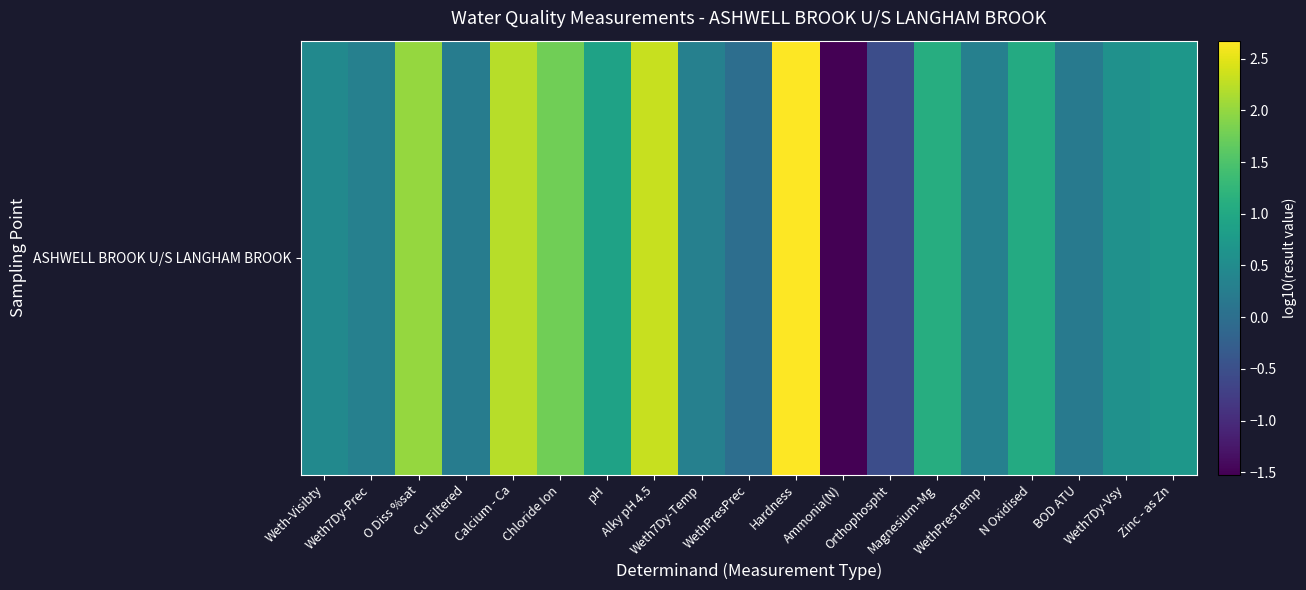

Reading right to left, transcribe all the data shown in this chart.

Zinc - as Zn=0.7	Weth7Dy-Vsy=0.6	BOD ATU=0.2	N Oxidised=1.0	WethPresTemp=0.3	Magnesium-Mg=1.1	Orthophospht=-0.5	Ammonia(N)=-1.5	Hardness=2.7	WethPresPrec=0.0	Weth7Dy-Temp=0.3	Alky pH 4.5=2.3	pH=0.9	Chloride Ion=1.8	Calcium - Ca=2.2	Cu Filtered=0.2	O Diss %sat=2.0	Weth7Dy-Prec=0.3	Weth-Visibty=0.5